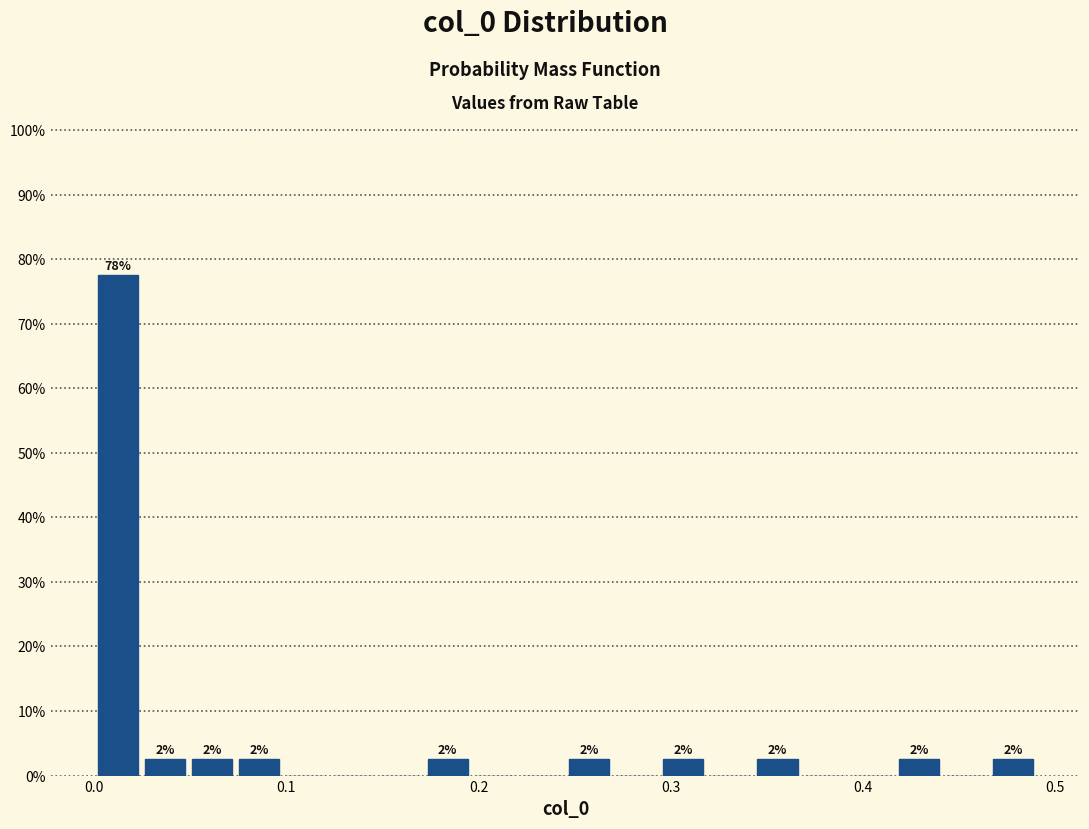

Around what value on the x-axis is the tallest bar? Give the approximate position of its centre, as read against the axis.

0.01